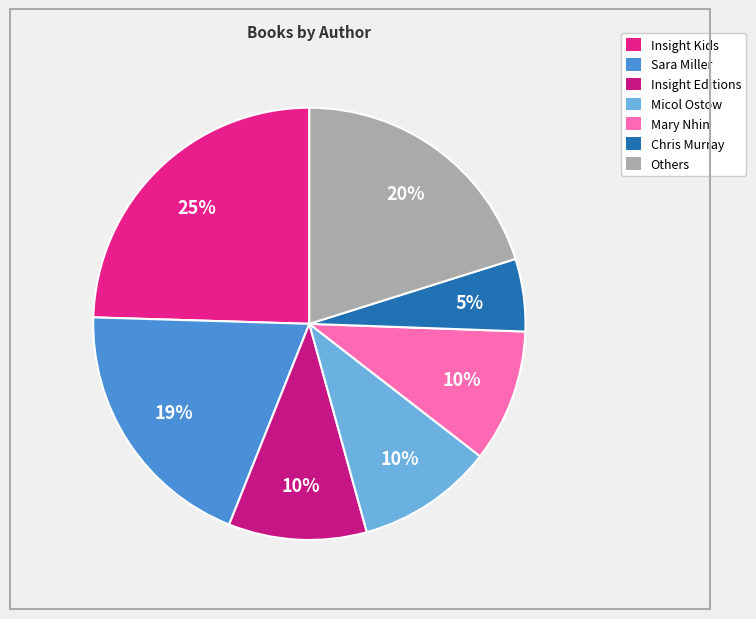

Count the number of slices in the pie.

7